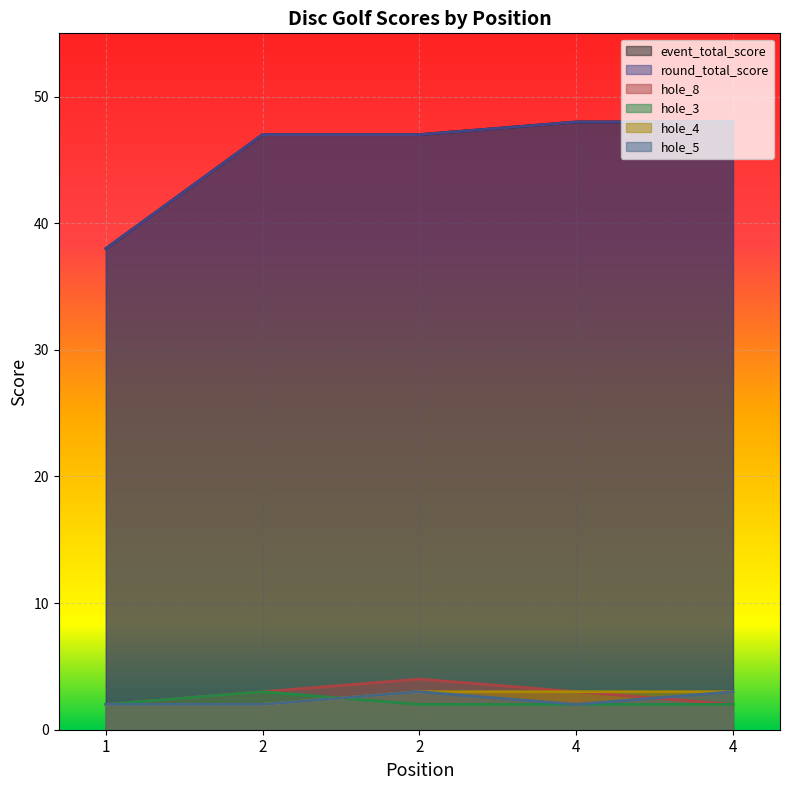

True or false: event_total_score and round_total_score intersect in this chart.

False